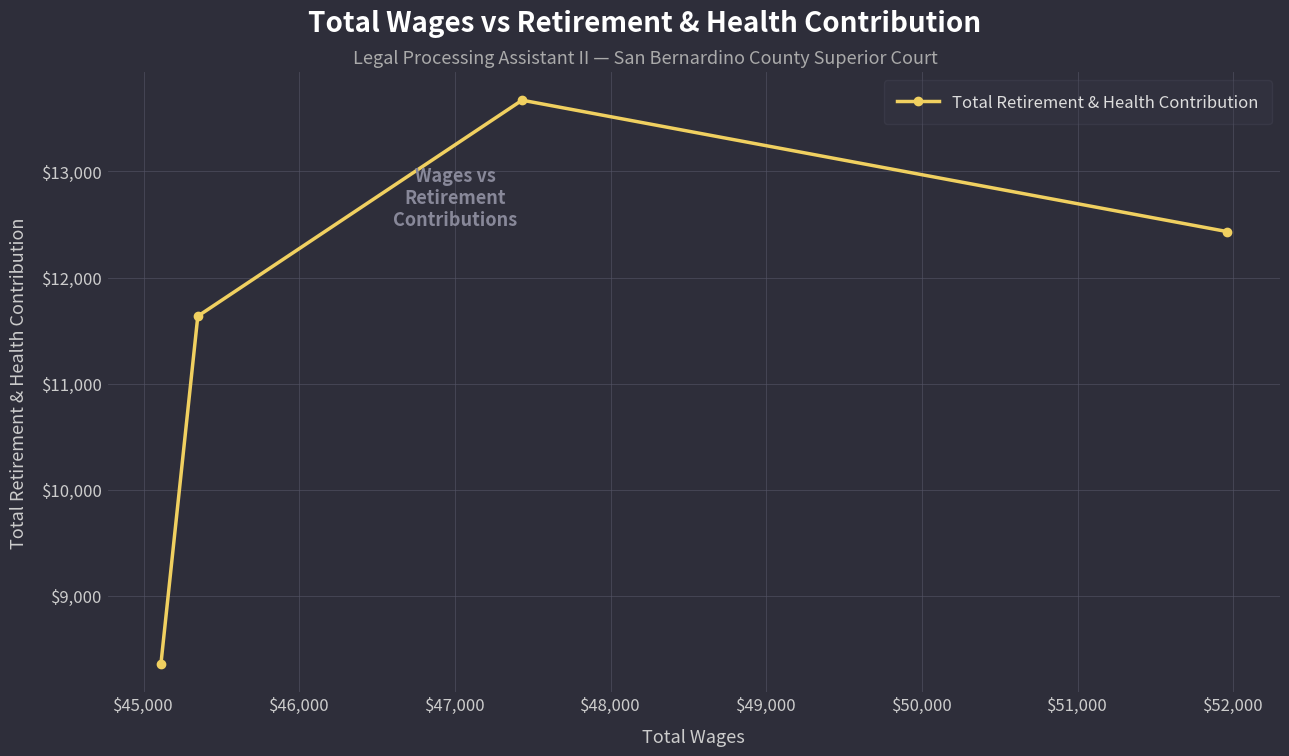

How many lines are shown in the chart?

1